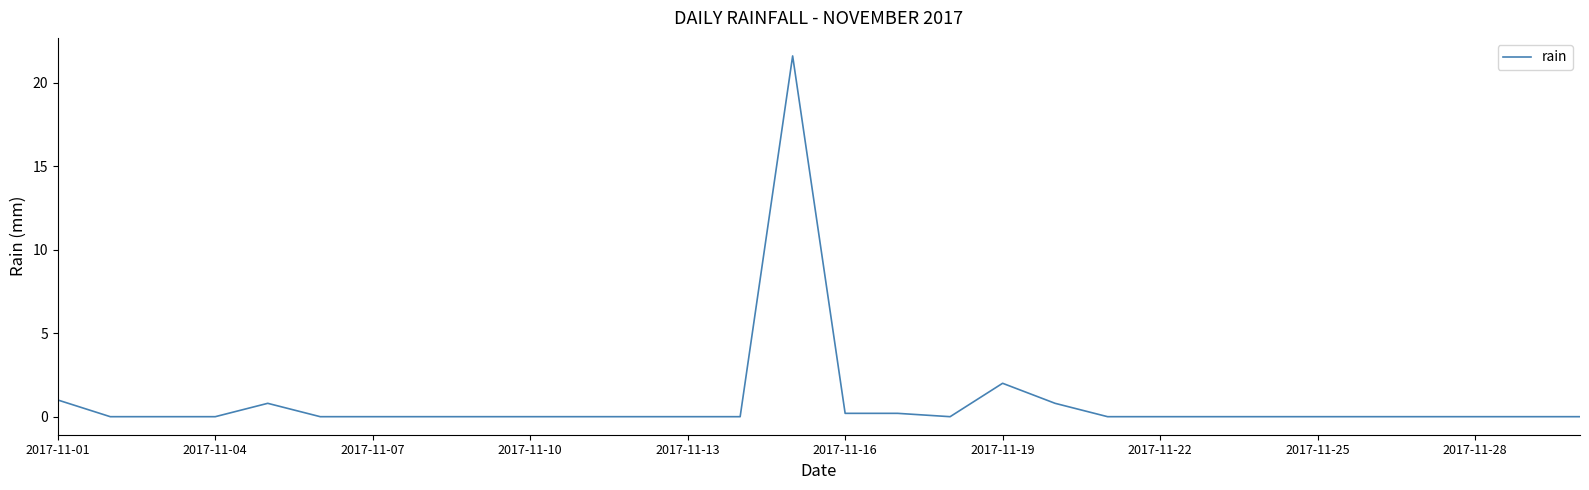

What is the sum of all values?

26.6